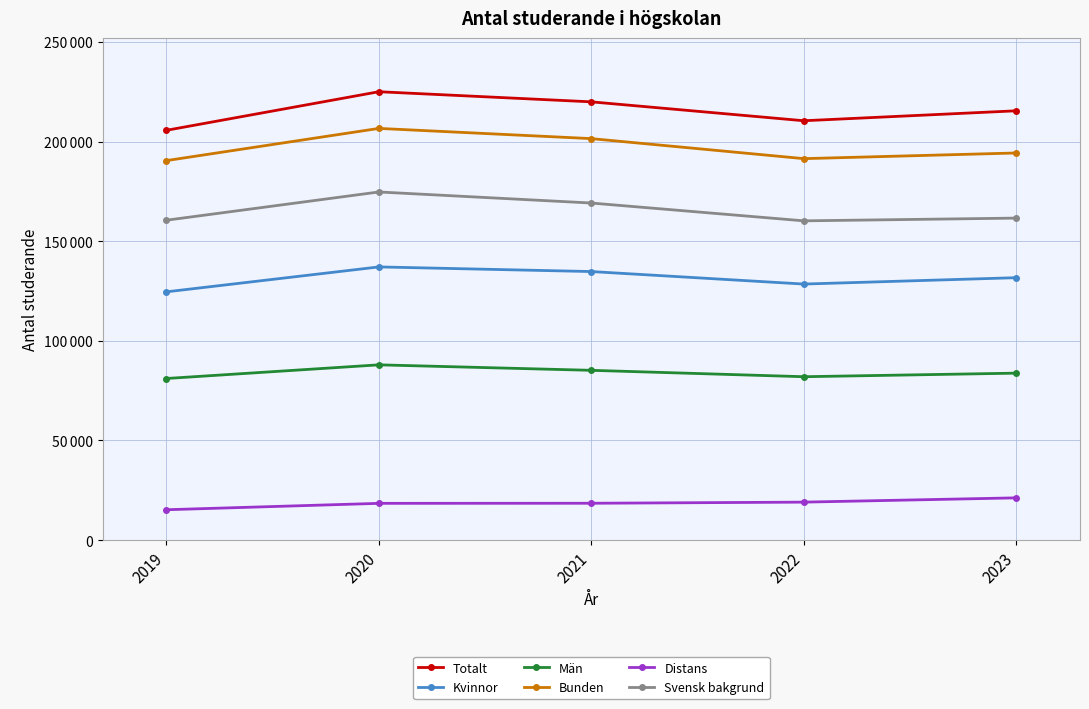

What are all the series names shown in the legend?

Totalt, Kvinnor, Män, Bunden, Distans, Svensk bakgrund